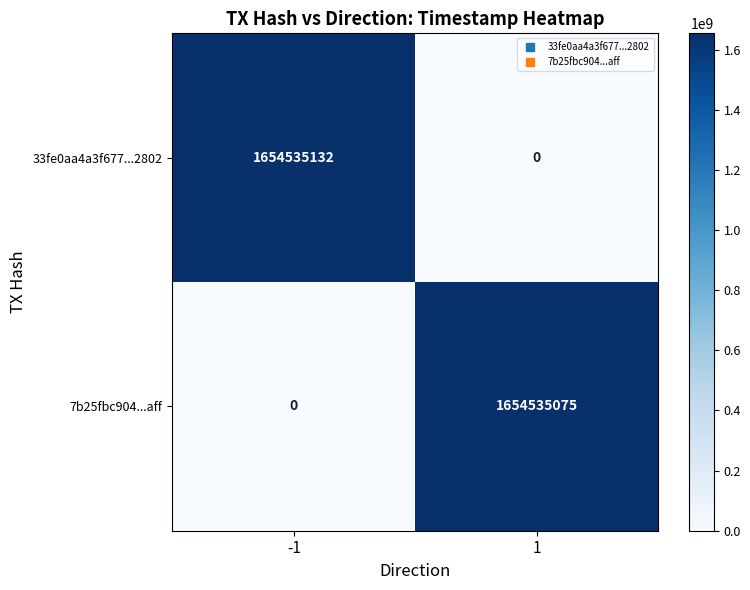

What is the total value across all series at 1?

1654535075